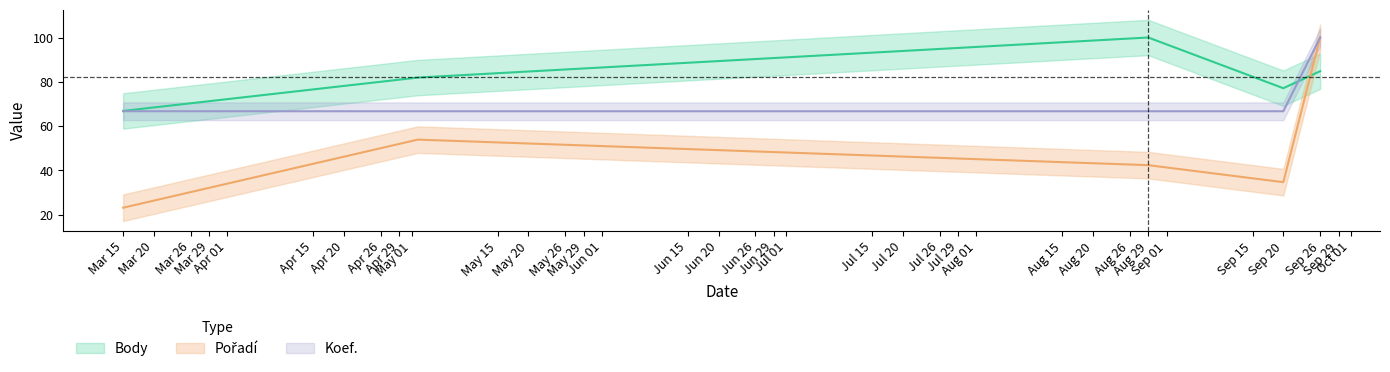

Reading left to right, list all the values displayed in this chart.

Body: 66.8	81.9	100.0	77.1	84.8
Pořadí: 23.1	53.8	42.3	34.6	100.0
Koef.: 66.7	66.7	66.7	66.7	100.0